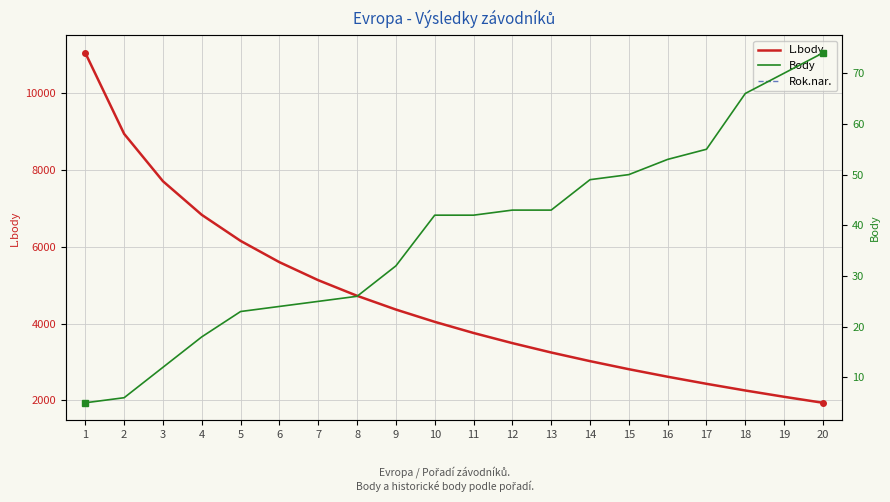

Which series has the largest total across all categories?

L.body